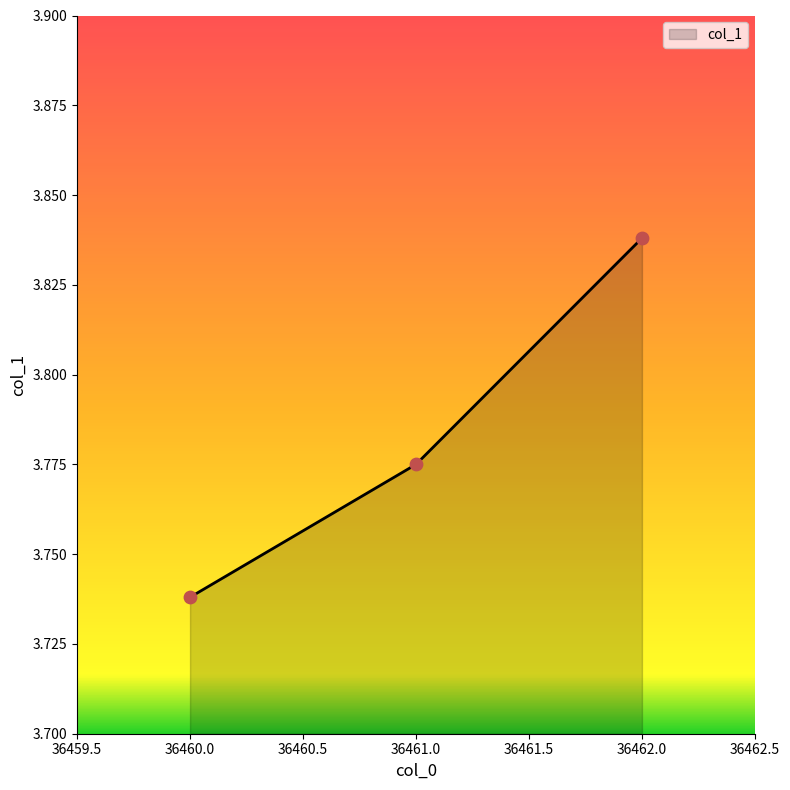

What is the change in value from 36461.0 to 36462.0?

+0.1